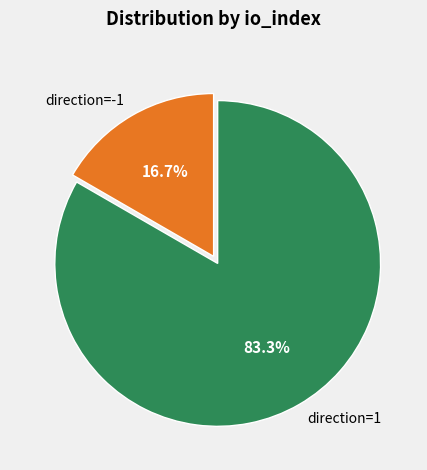

Is there a majority slice in this chart?

Yes